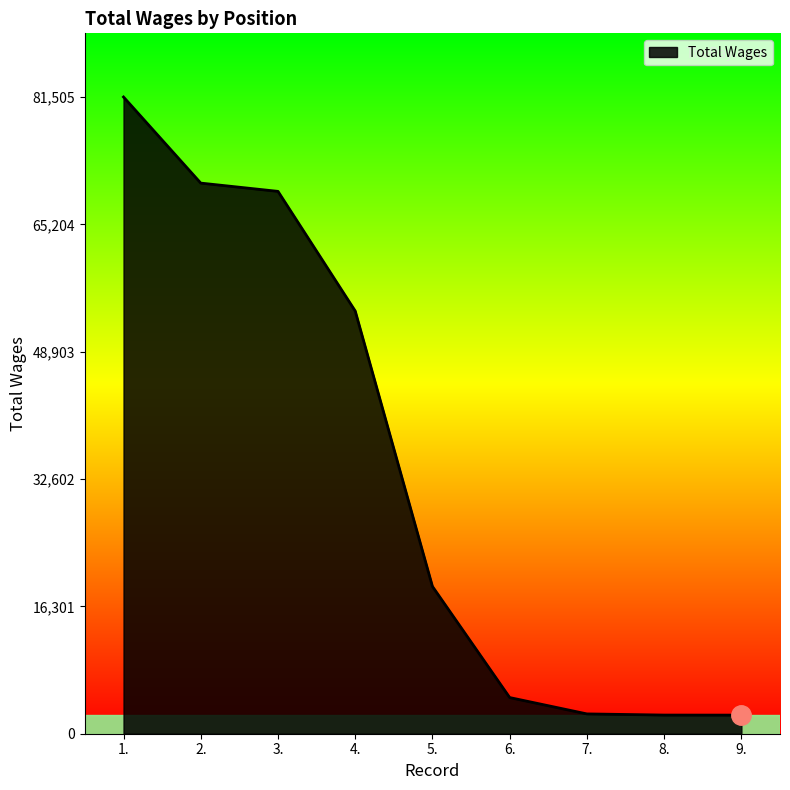

What is the difference between the maximum and minimum values?

79124